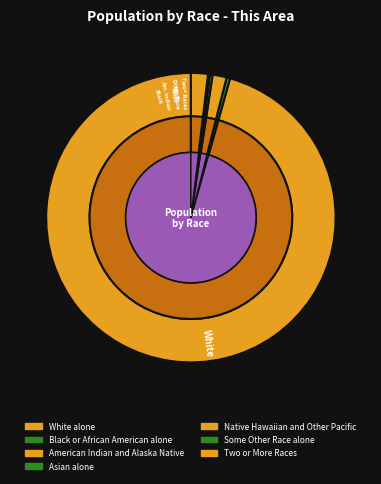

What is the smallest slice in the pie chart?

Native Hawaiian and Other Pacific